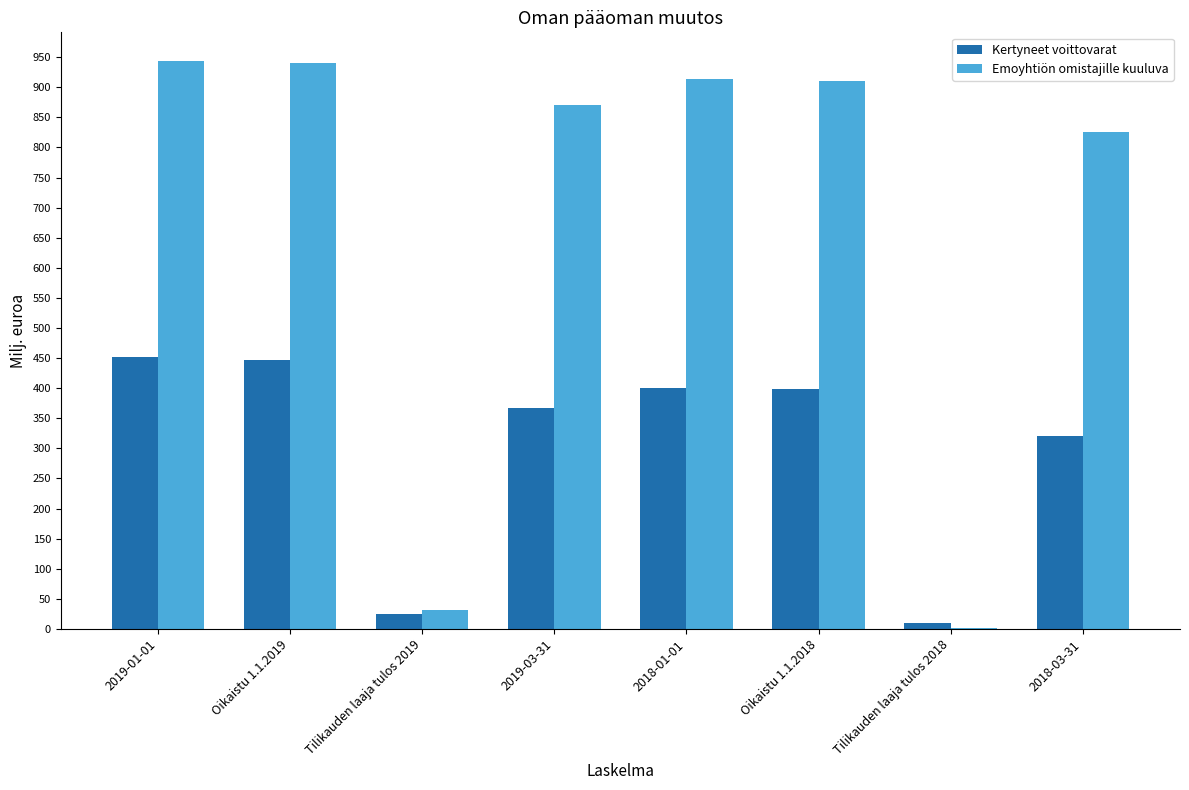

How many distinct data groups are displayed?

2